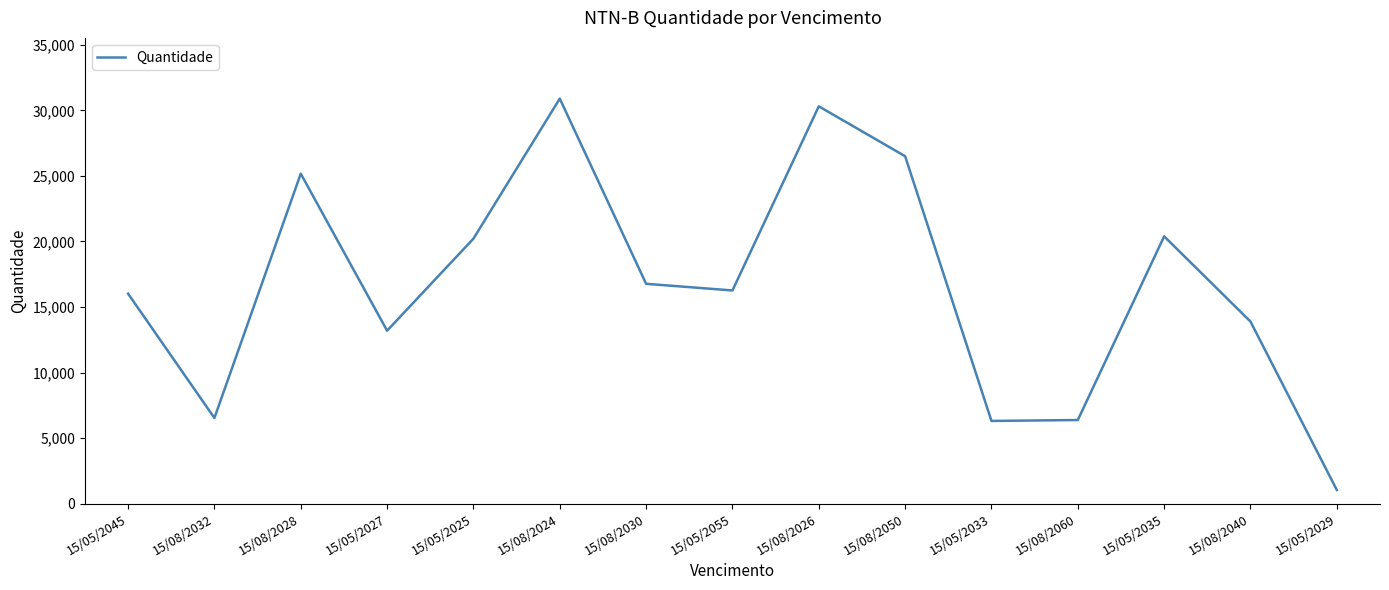

What is the sum of all values?

249824